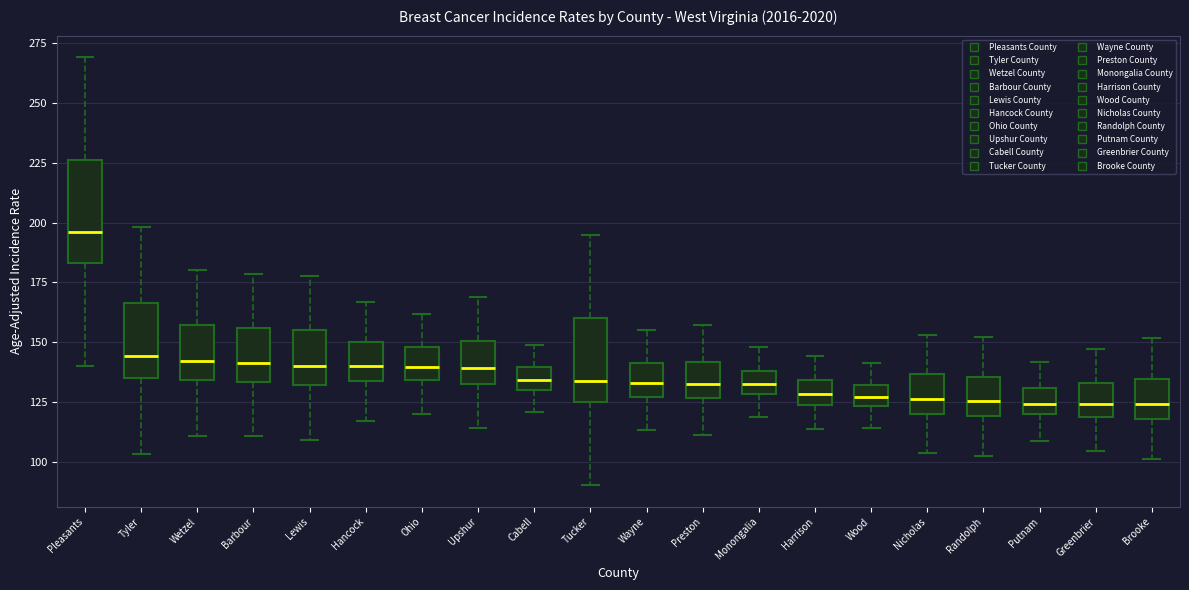

Where does the lower whisker of the box for Lewis end on the y-axis? The values are not printed on the chart, so give them approximately, as read against the axis.

110